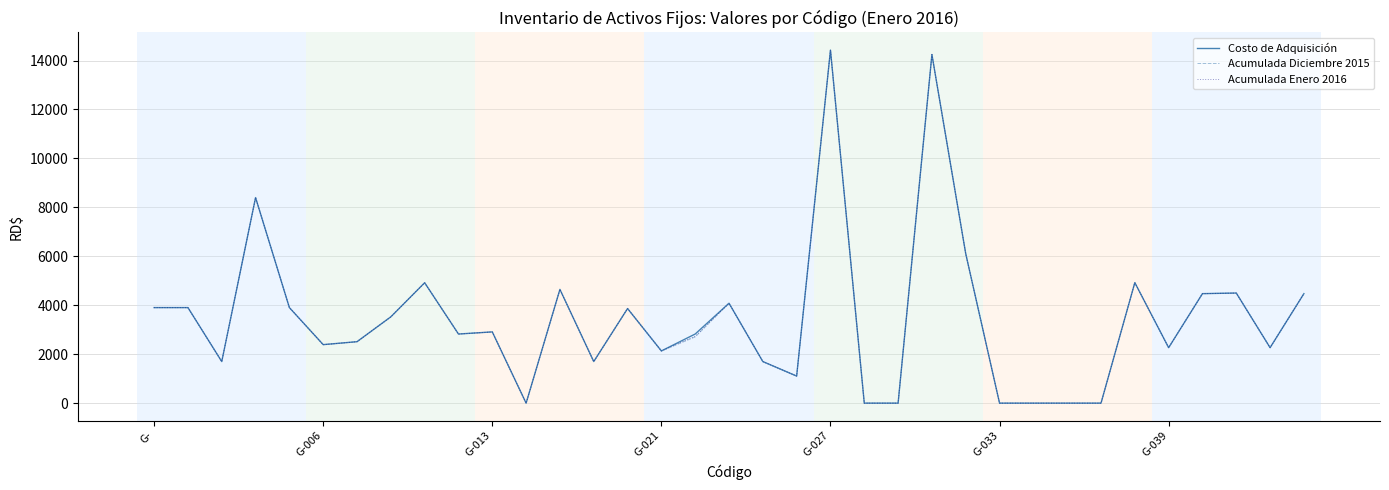

What is the maximum value shown in the chart?

14427.0